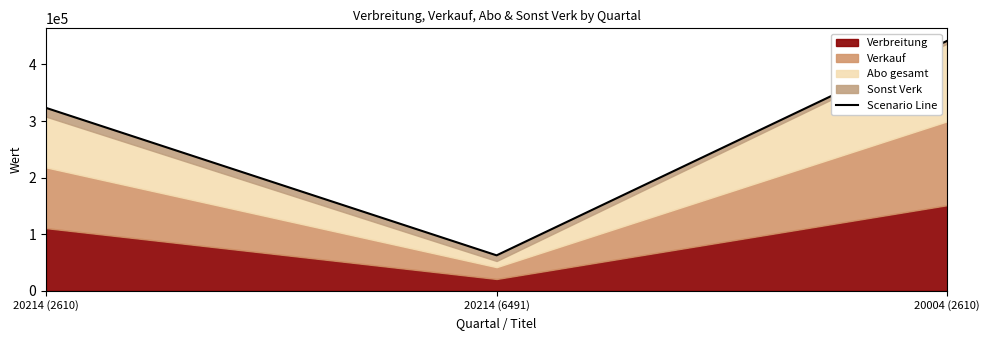

What is the change in value from 20214 (2610) to 20004 (2610)?

+118452